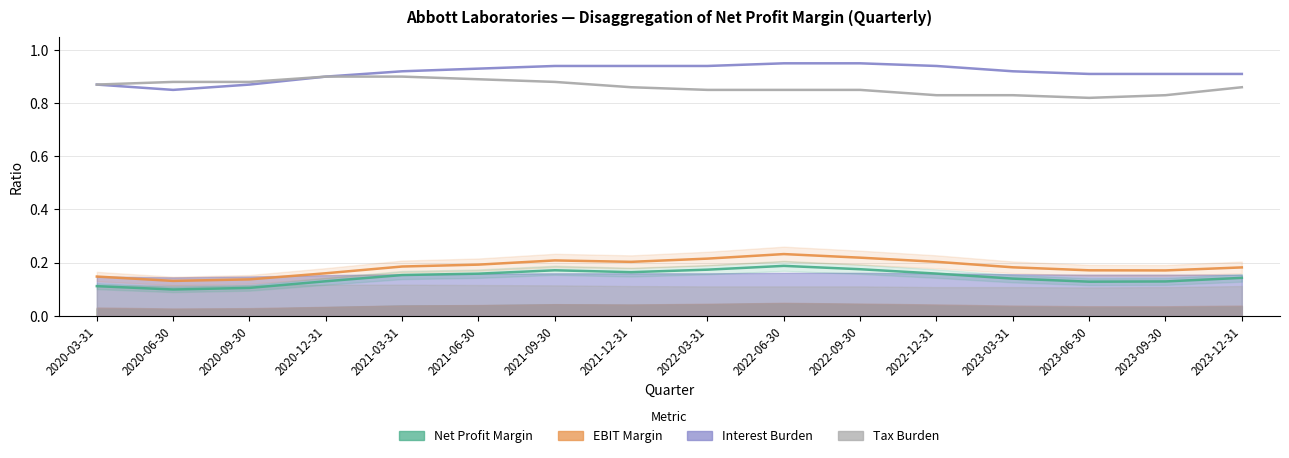

What is the label of the 3rd point from the left?

2020-09-30